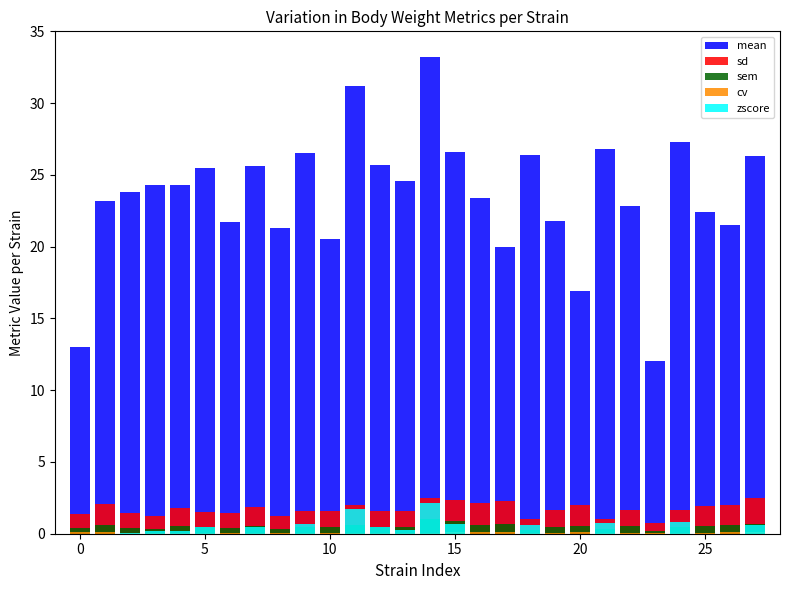

Is the value of cv at 23 greater than the value of mean at 16?

No